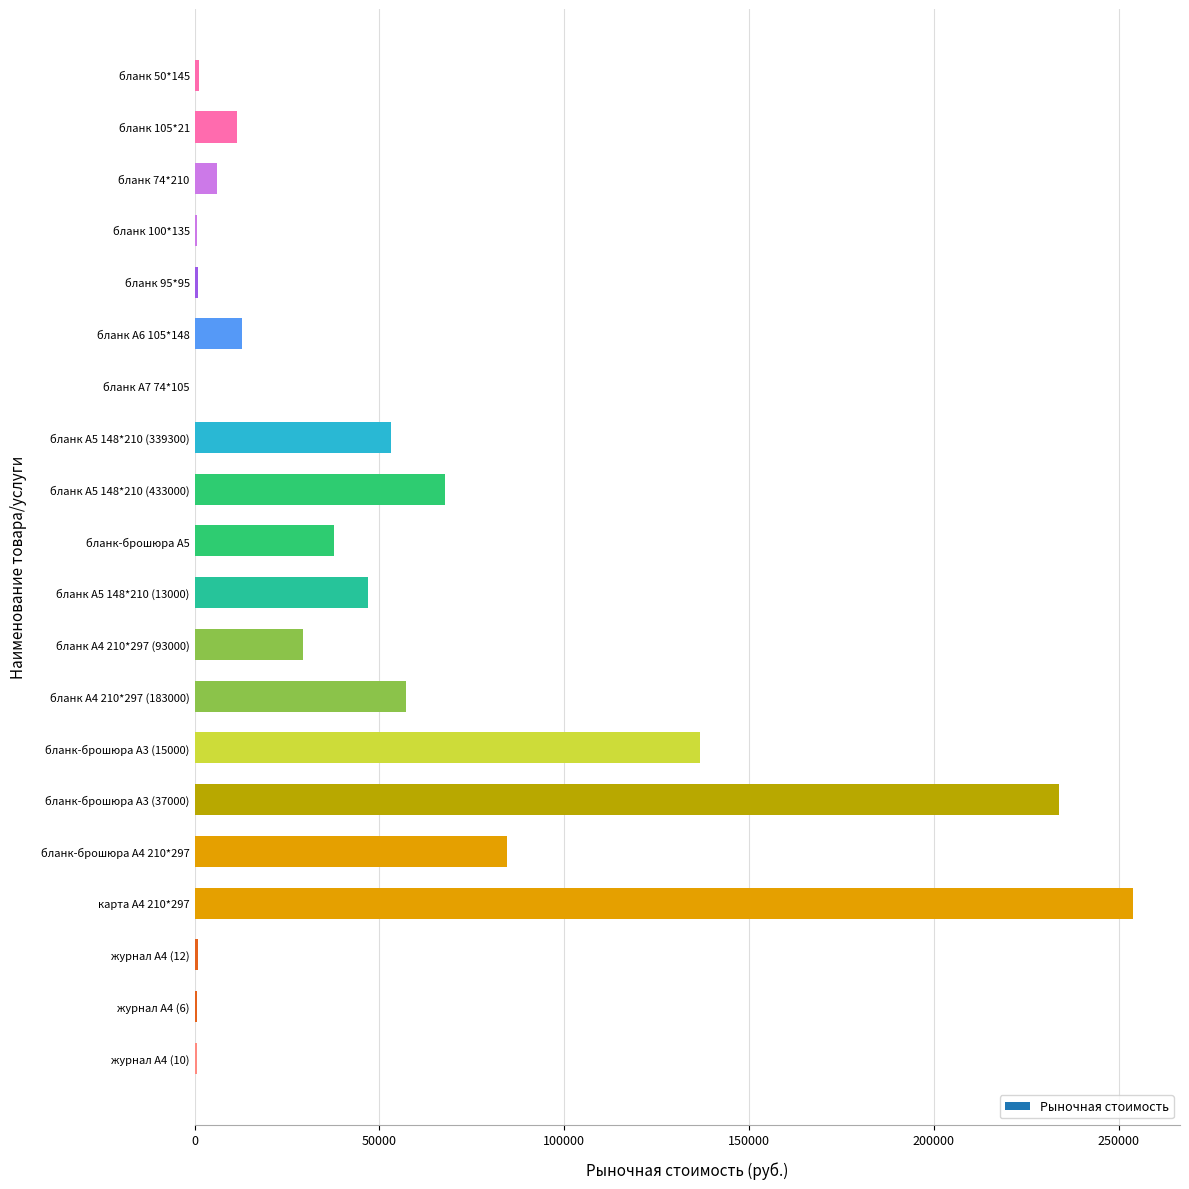

Which label corresponds to the largest value in the chart?

карта А4 210*297